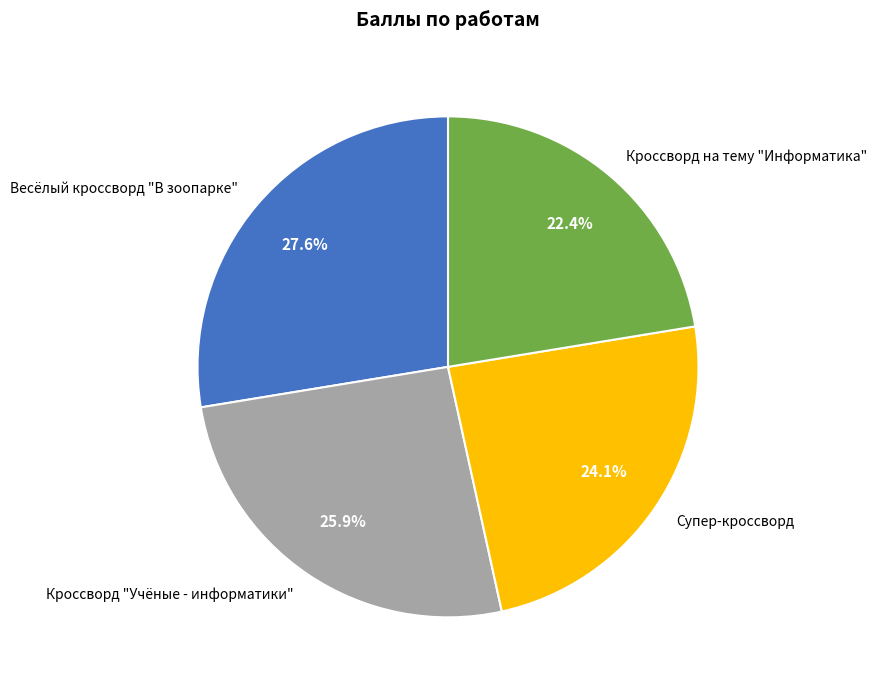

Which has a higher value, Кроссворд "Учёные - информатики" or Супер-кроссворд?

Кроссворд "Учёные - информатики"